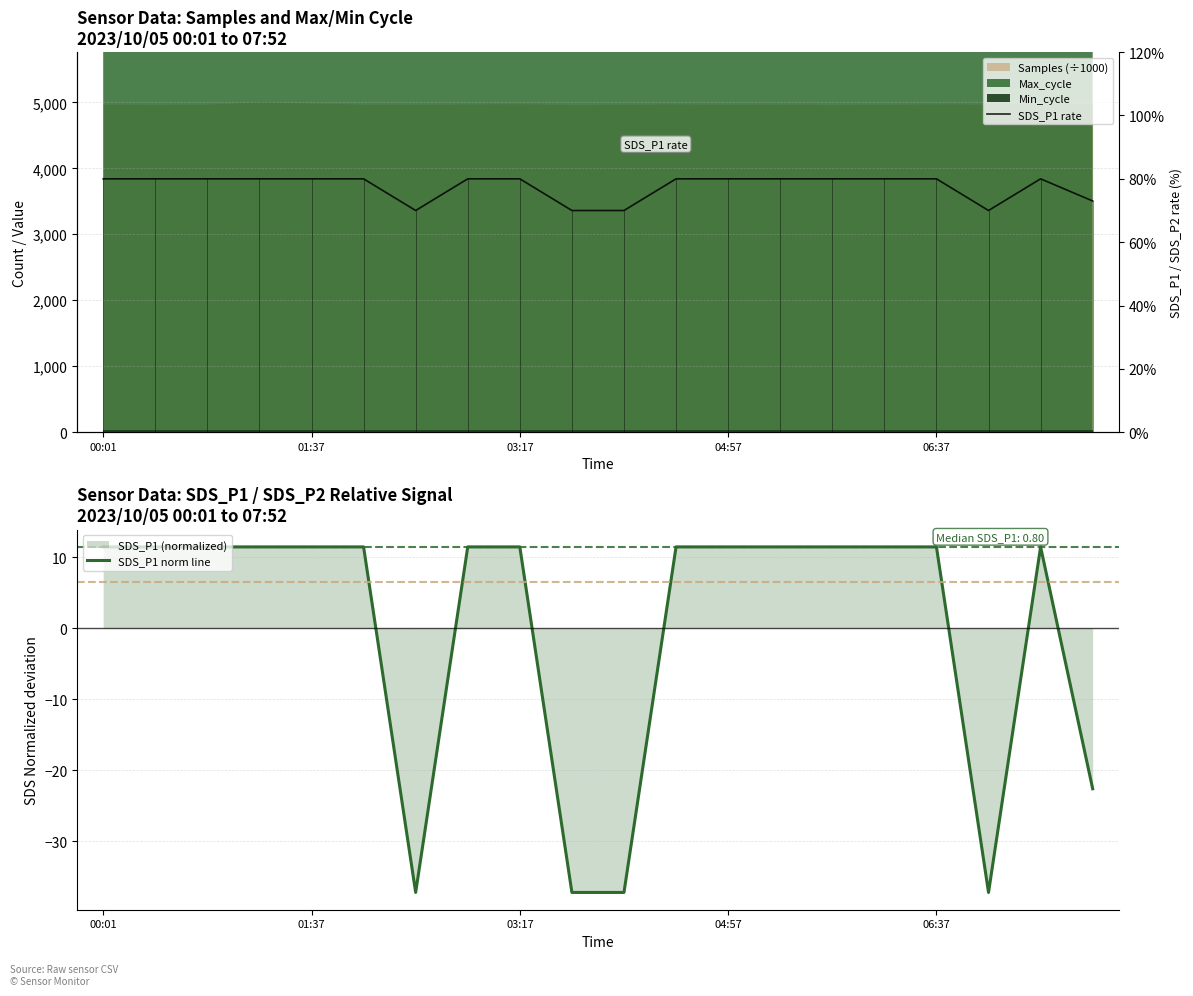

Does the chart have visible grid lines?

Yes